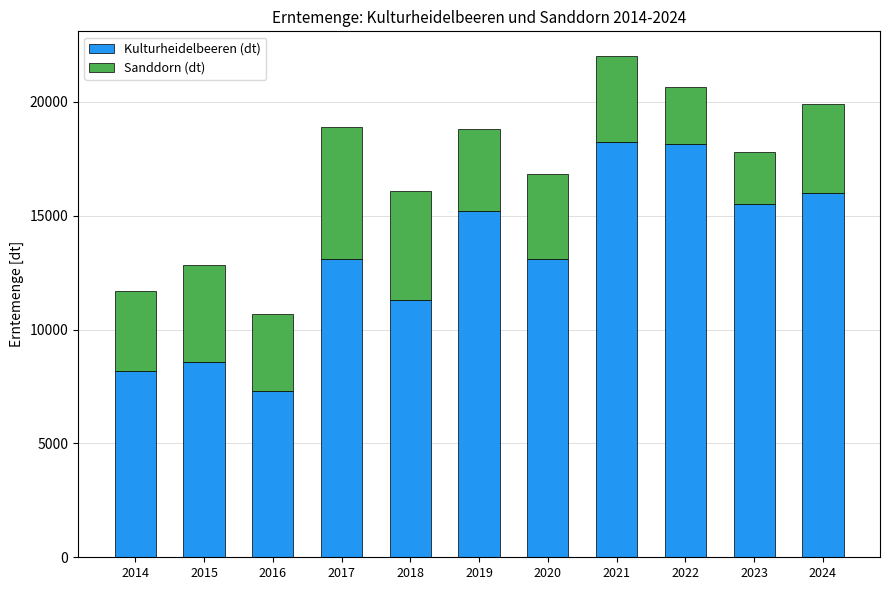

What is the sum of all Kulturheidelbeeren (dt) values?

144605